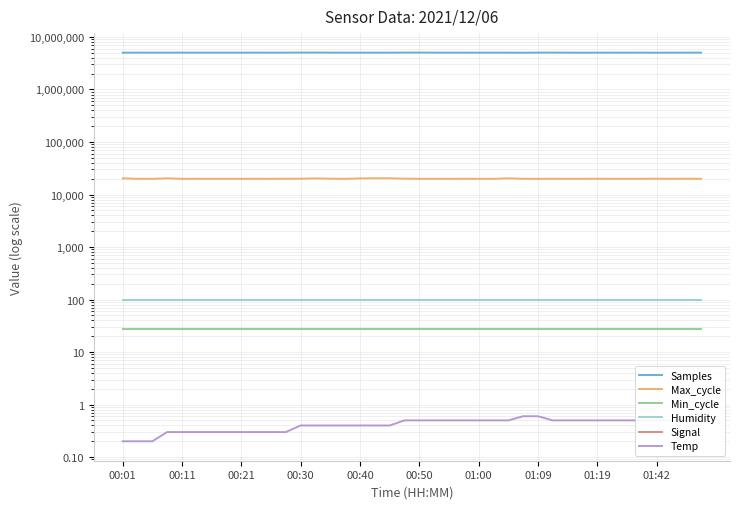

Is it true that Temp equals 0.3 at 35?

False